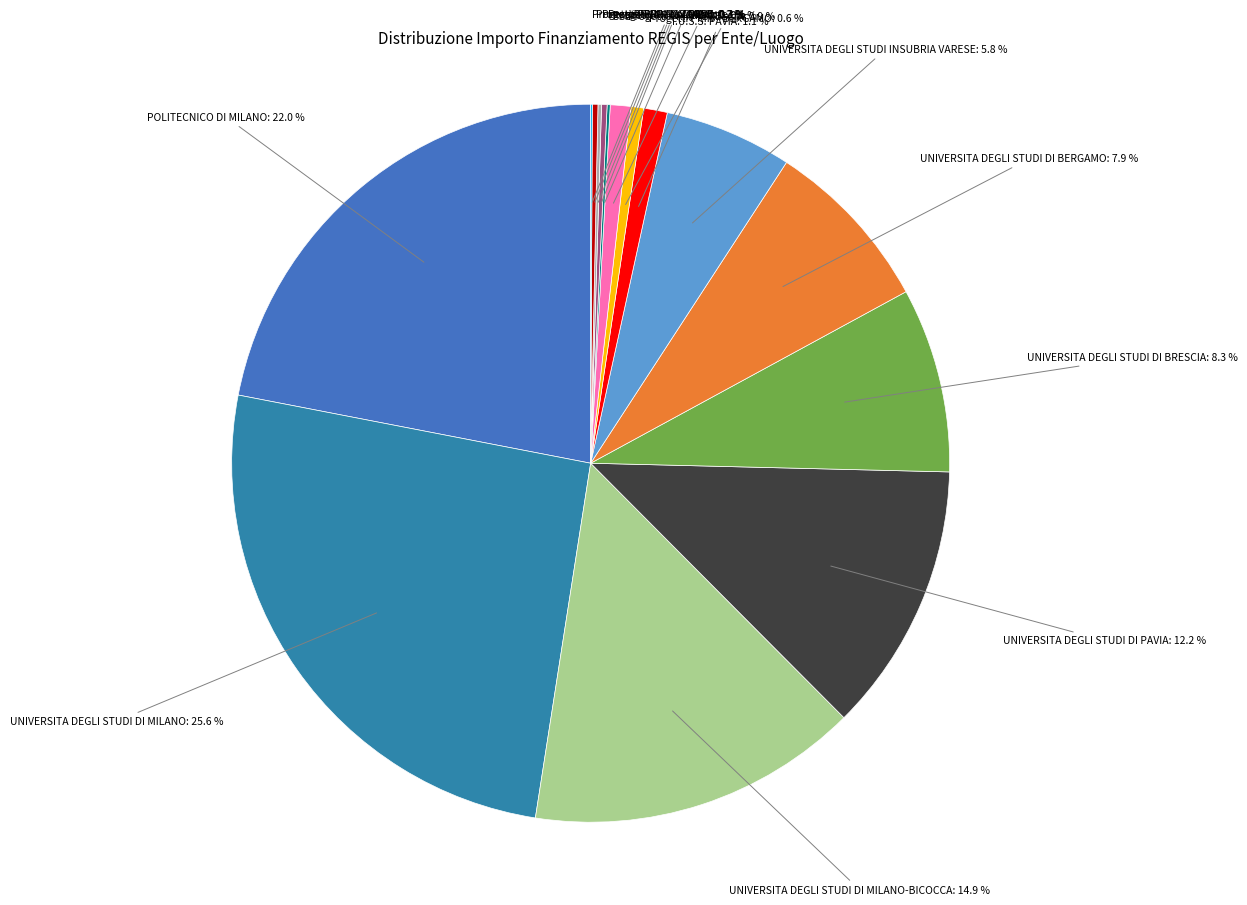

Which slice is the largest?

UNIVERSITA DEGLI STUDI DI MILANO